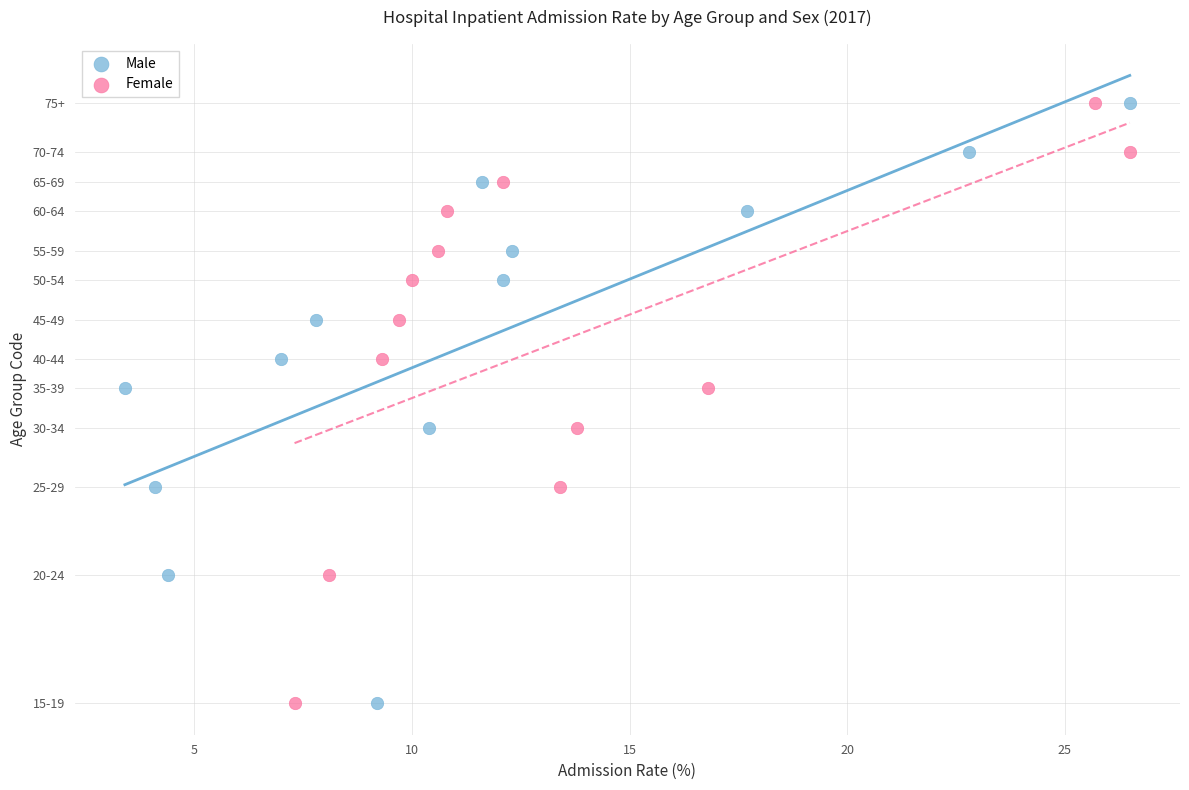

What are all the series names shown in the legend?

Male, Female